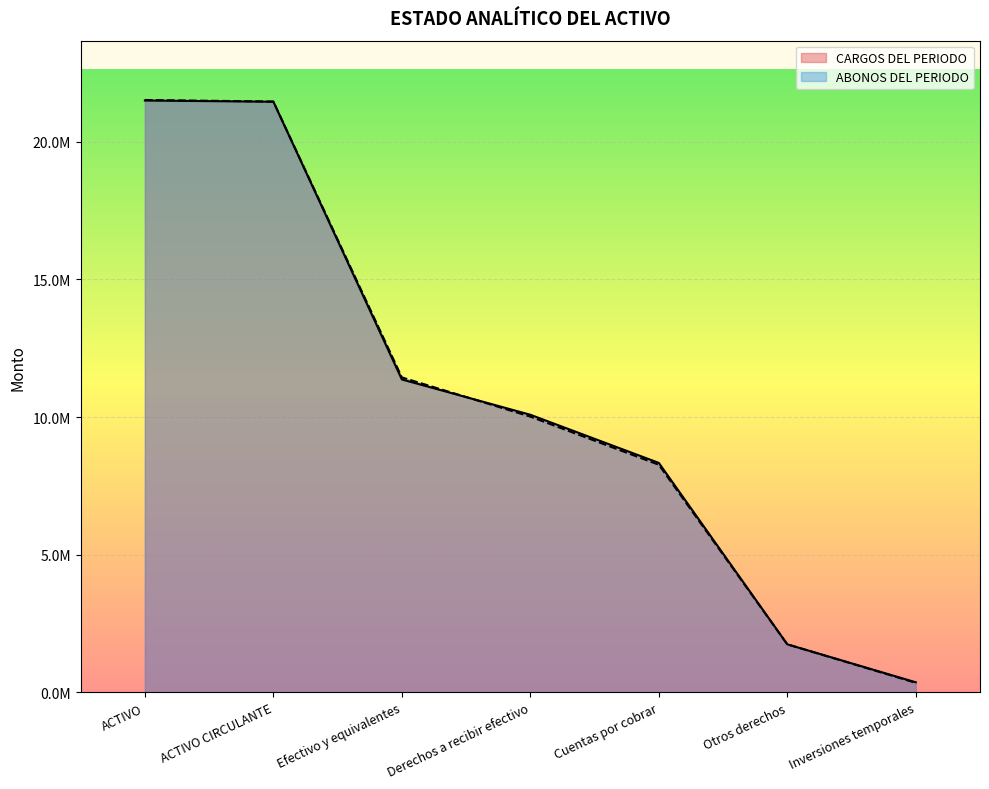

What position from the left is Cuentas por cobrar?

5